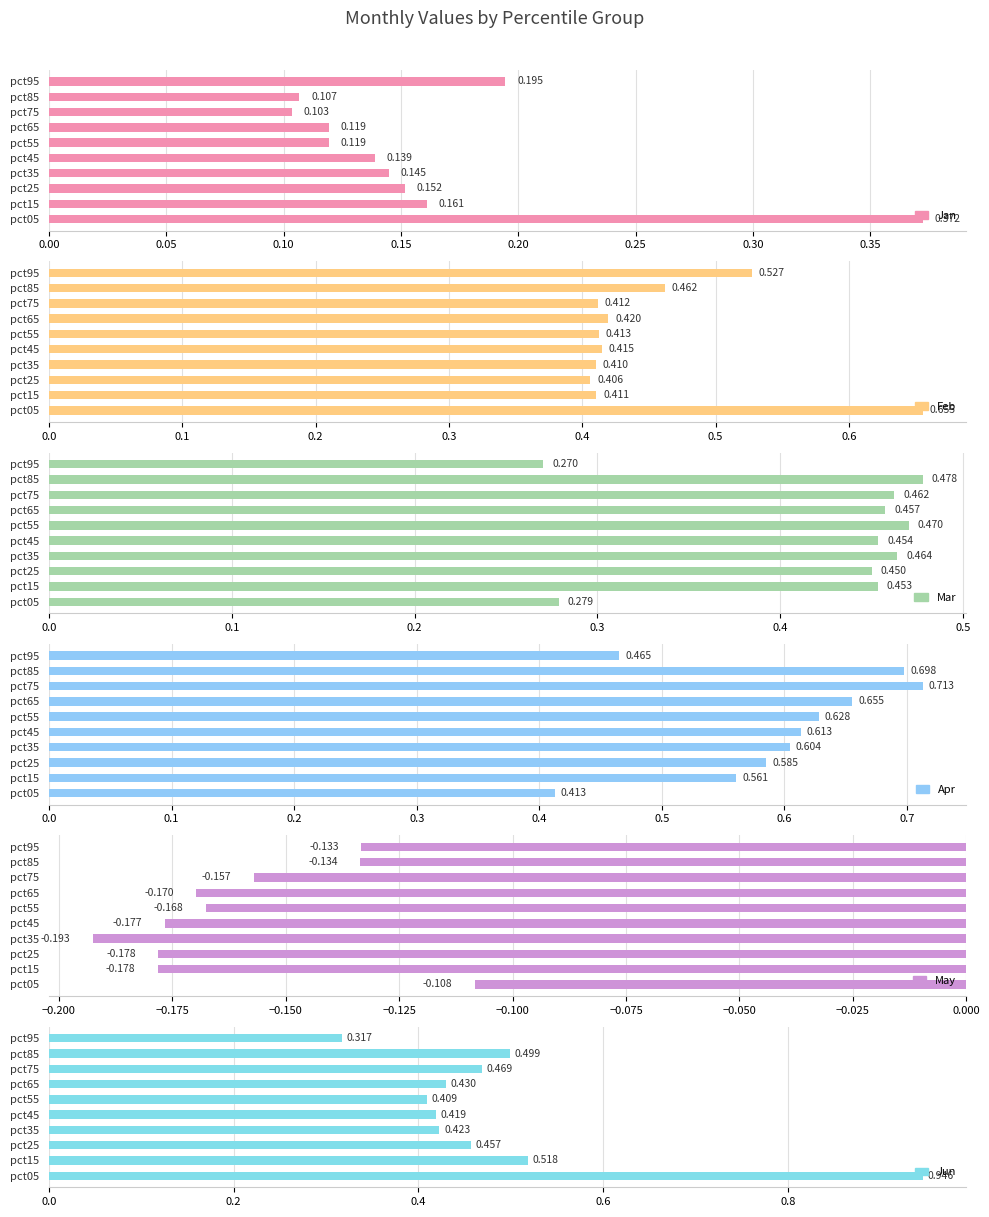

What are all the series names shown in the legend?

Jan, Feb, Mar, Apr, May, Jun